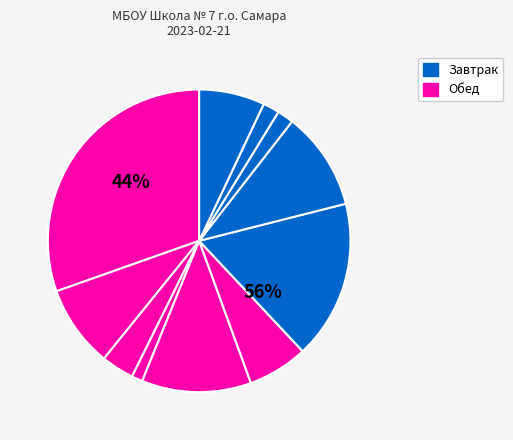

How many slices are in this pie chart?

11